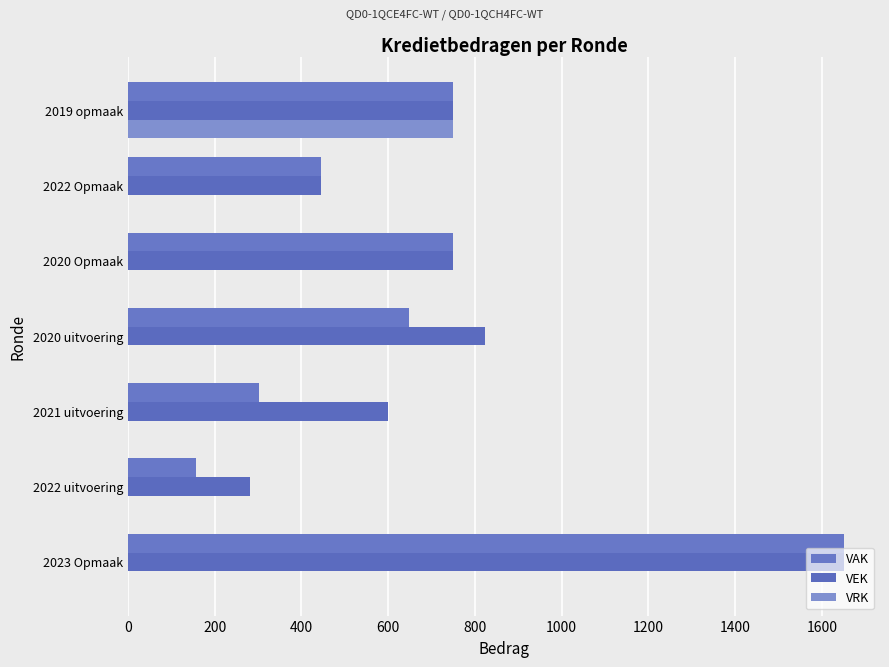

How many categories are shown in the chart?

7